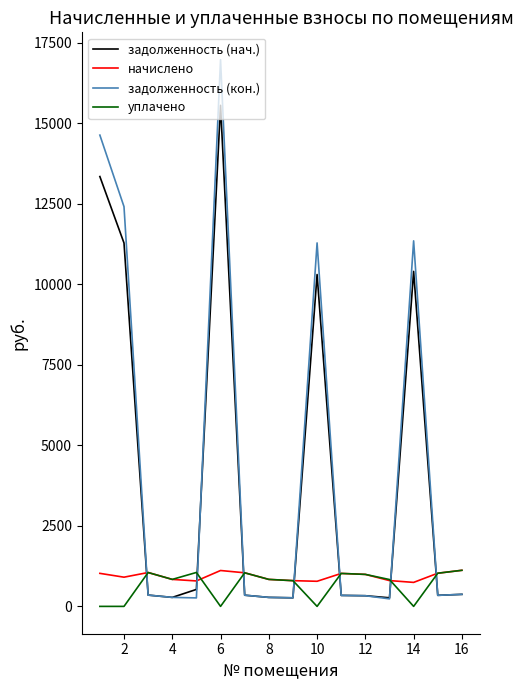

What are all the series names shown in the legend?

задолженность (нач.), начислено, задолженность (кон.), уплачено